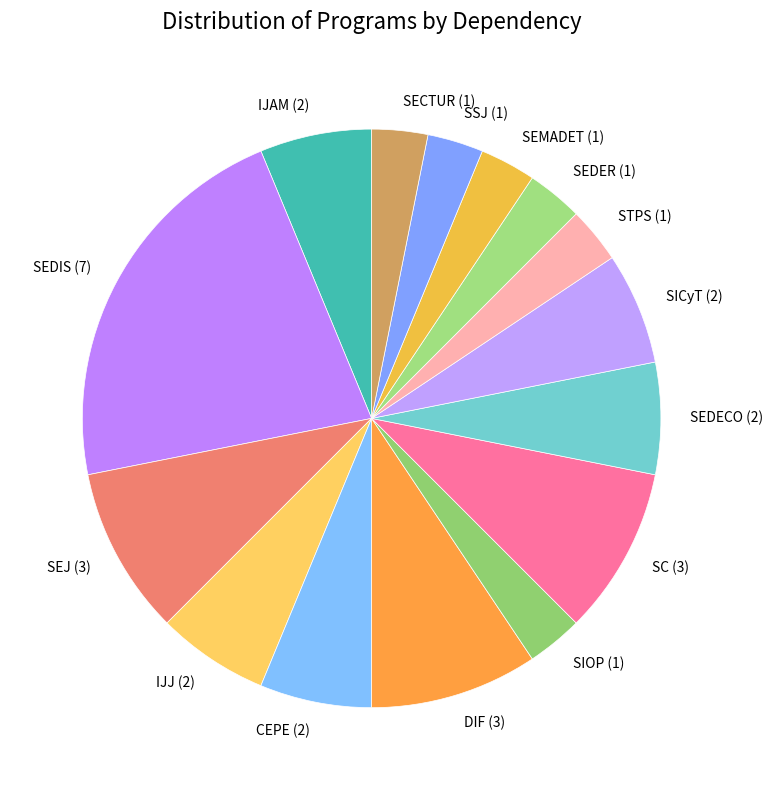

Count the number of slices in the pie.

15